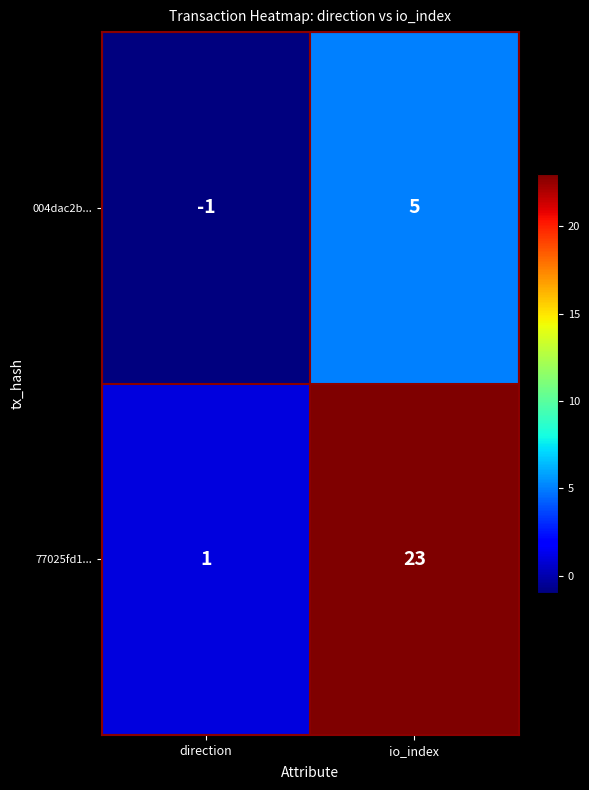

Count the number of categories in the chart.

2